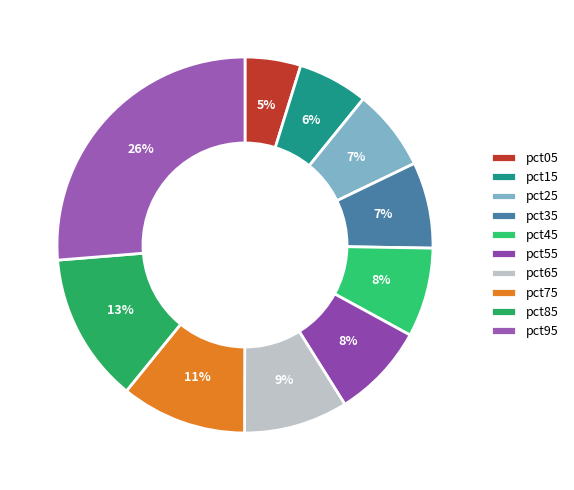

True or false: pct05 accounts for 5% of the total.

True